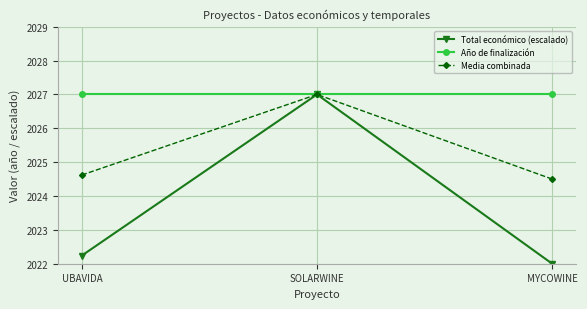

What is the total value across all series at UBAVIDA?

6073.9